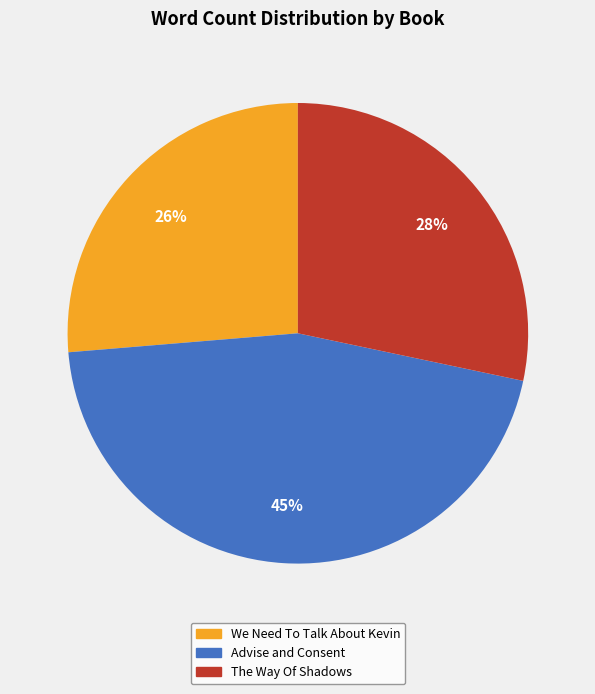

True or false: Advise and Consent accounts for 40% of the total.

False